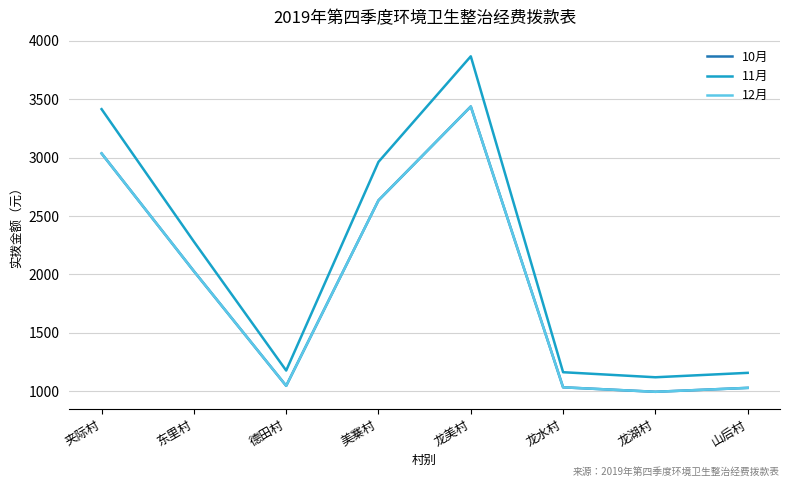

What is the label of the 6th point from the right?

德田村